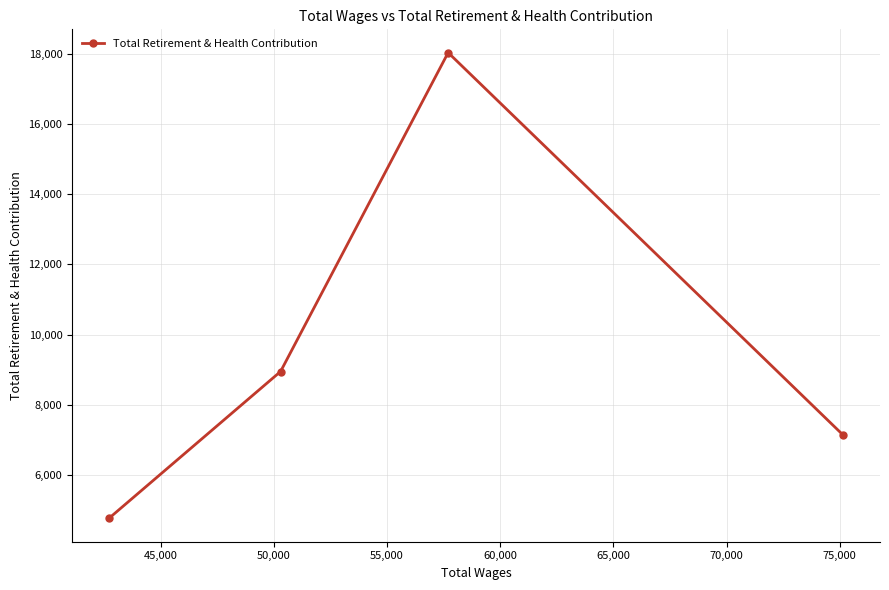

True or false: the data has more than 0 interior local peaks.

True